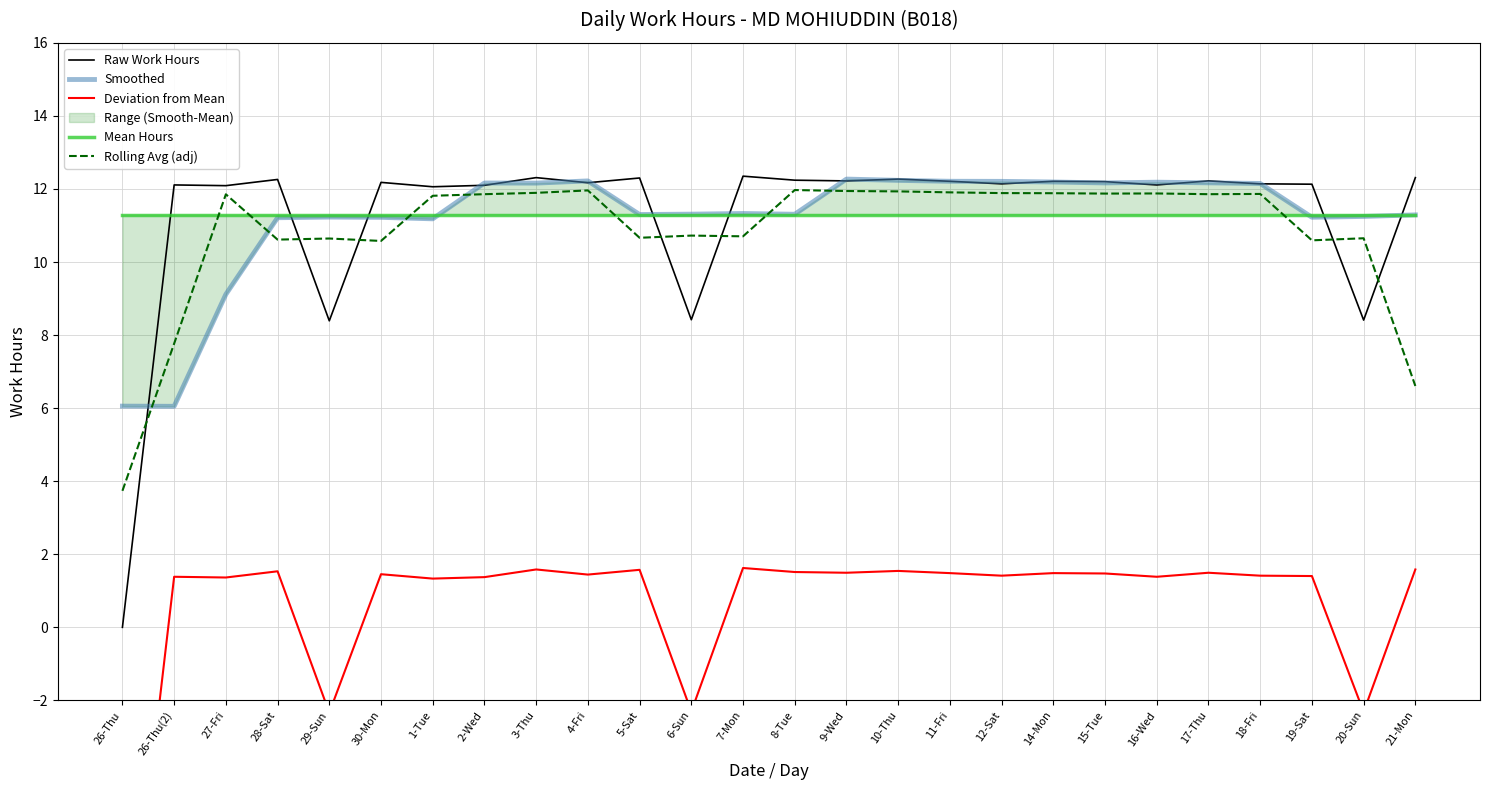

What is the label of the 13th point from the left?

7-Mon